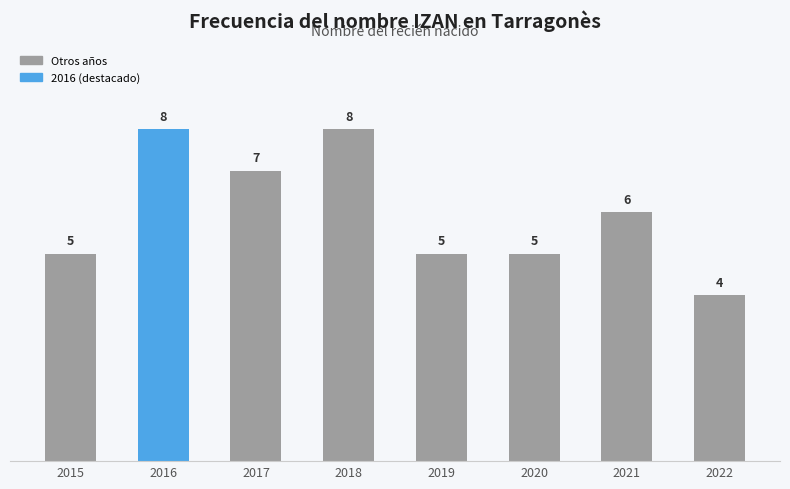

Reading left to right, list all the values displayed in this chart.

2015=5	2016=8	2017=7	2018=8	2019=5	2020=5	2021=6	2022=4